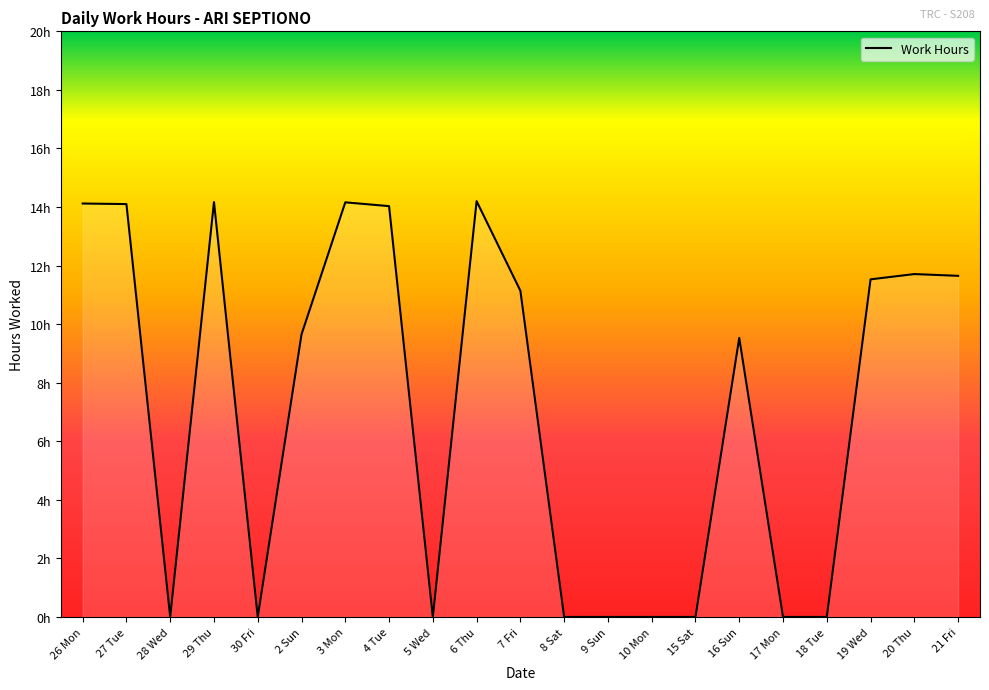

At which label is the value closest to 7?

16 Sun